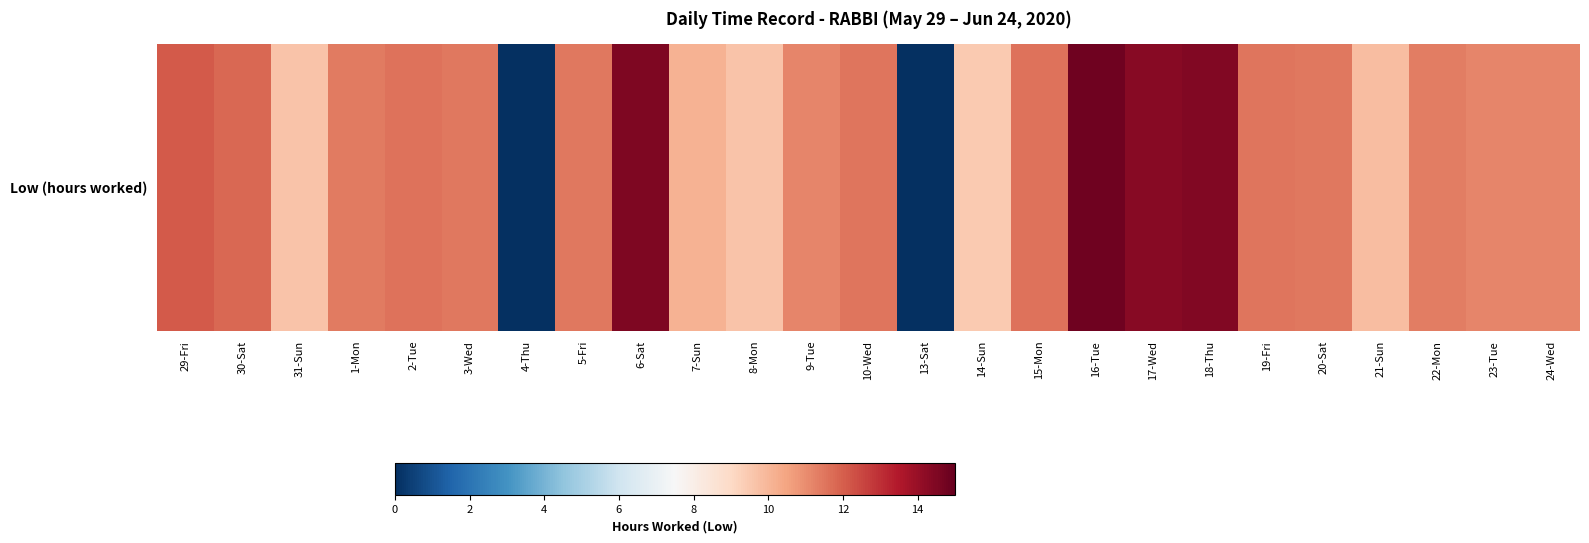

What is the average value?

10.7